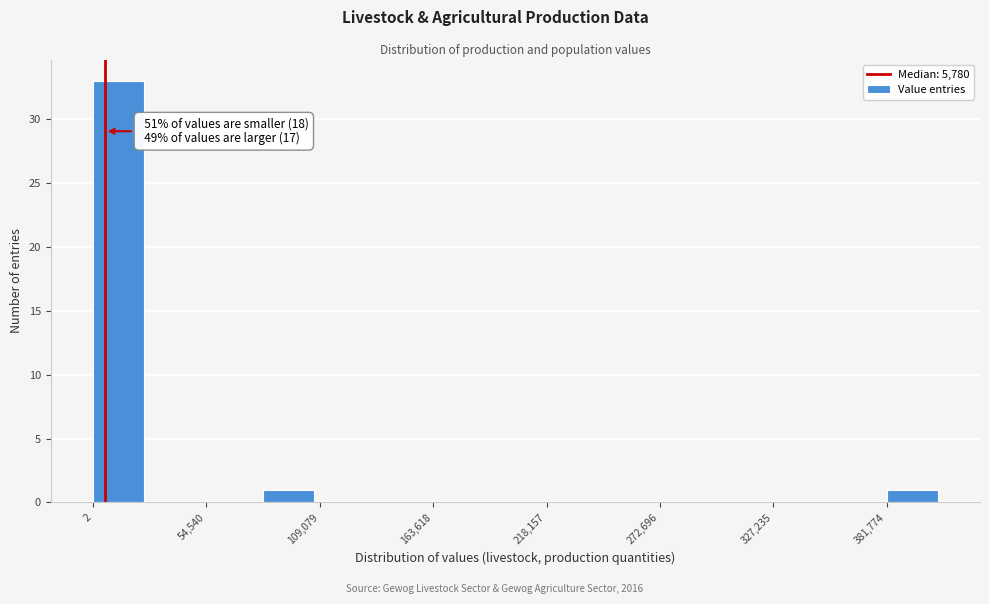

Around what value on the x-axis is the tallest bar? Give the approximate position of its centre, as read against the axis.

10000